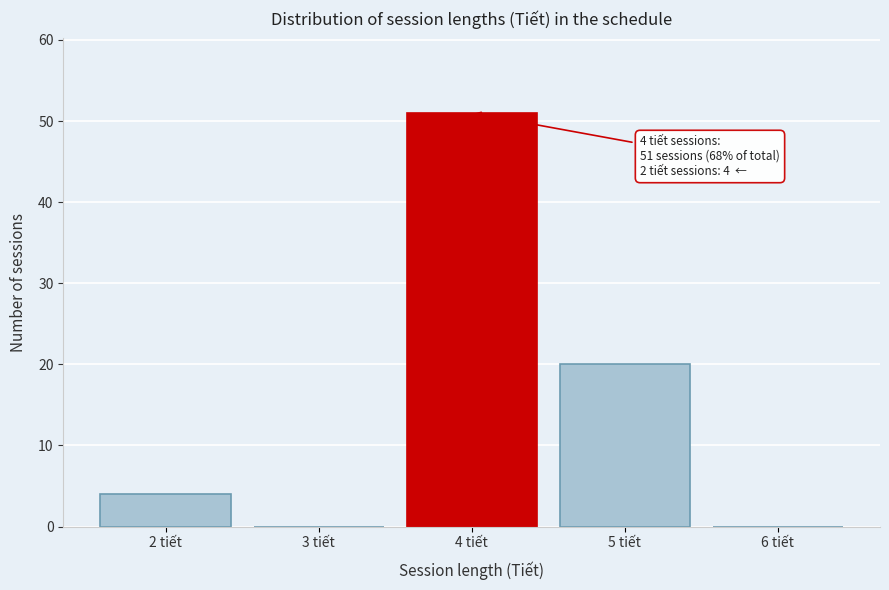

Reading left to right, transcribe all the data shown in this chart.

2 tiết=4	3 tiết=0	4 tiết=51	5 tiết=20	6 tiết=0